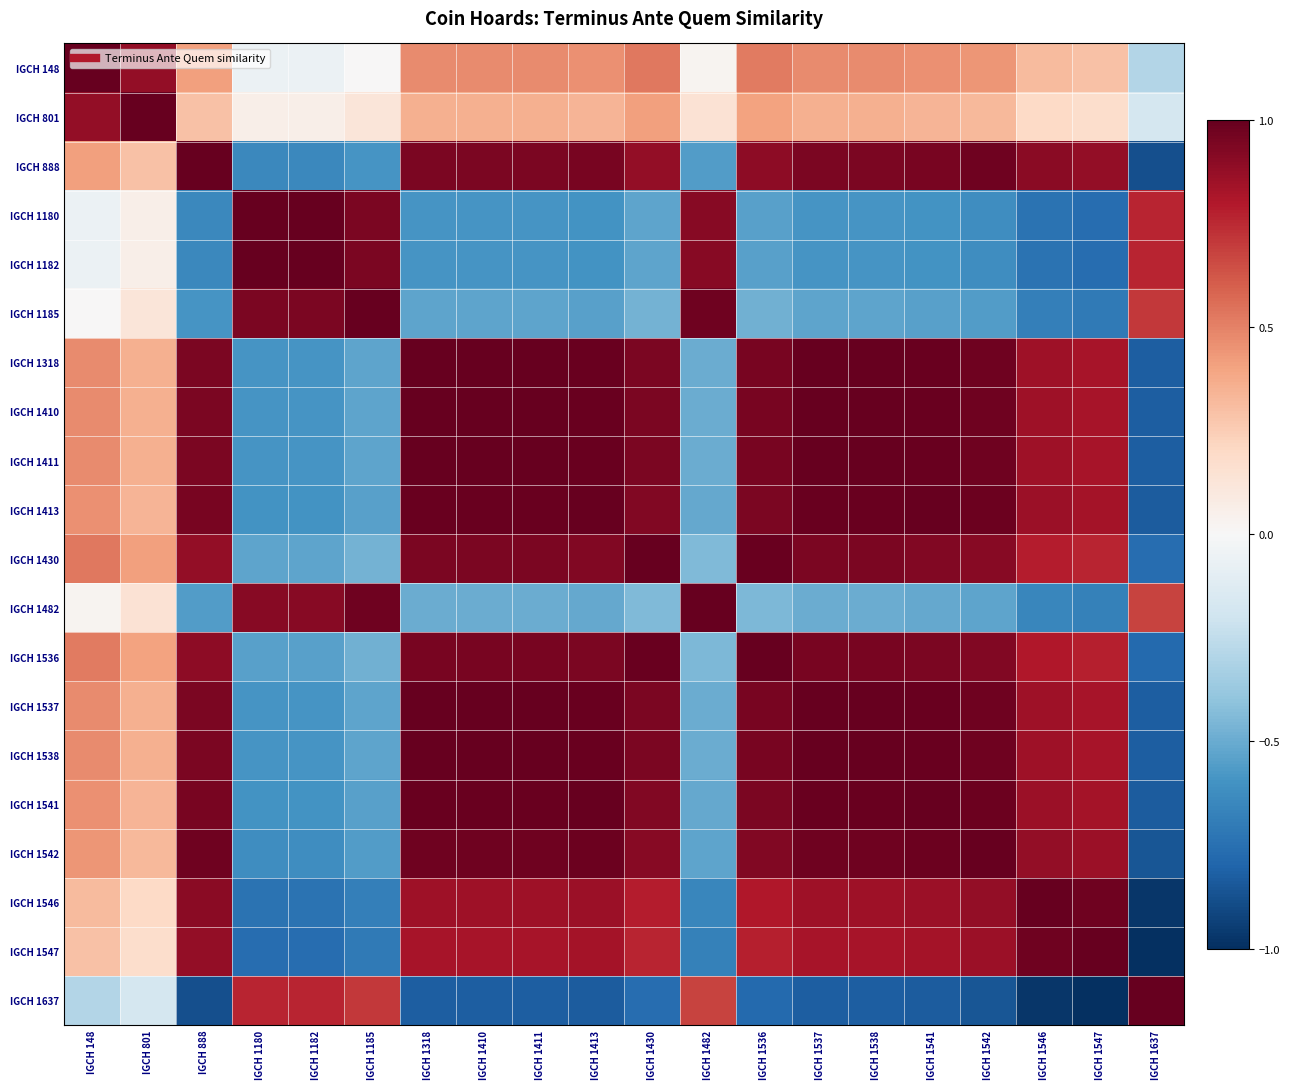

What is the total value across all series at IGCH 1182?

-3.4